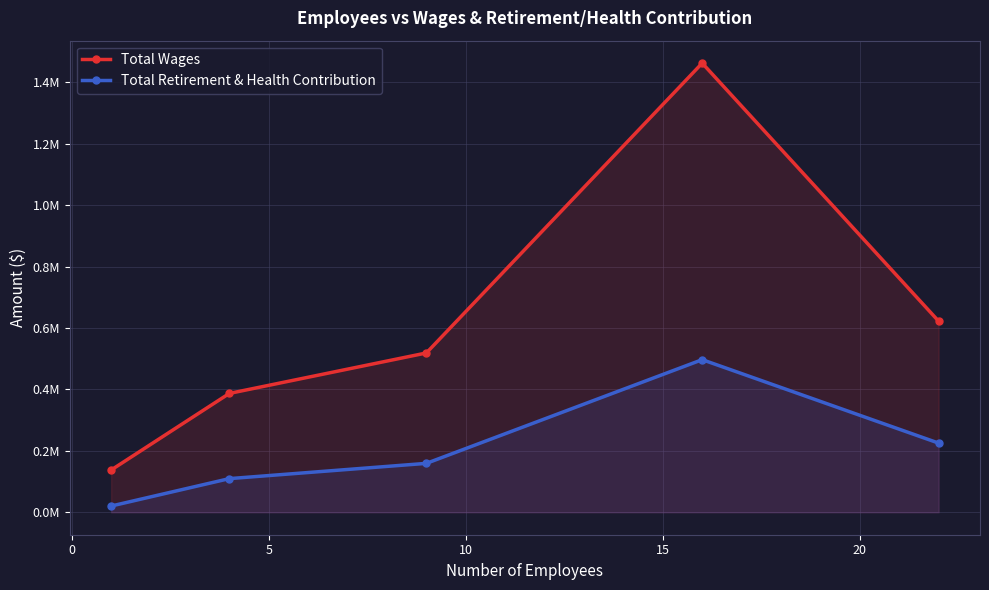

What are all the series names shown in the legend?

Total Wages, Total Retirement & Health Contribution